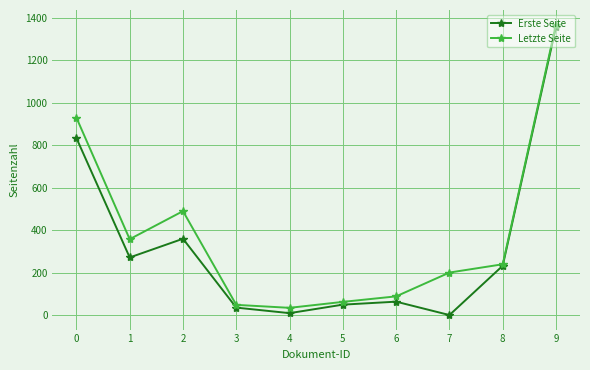

What is the difference between the highest and lowest values at 6?

25